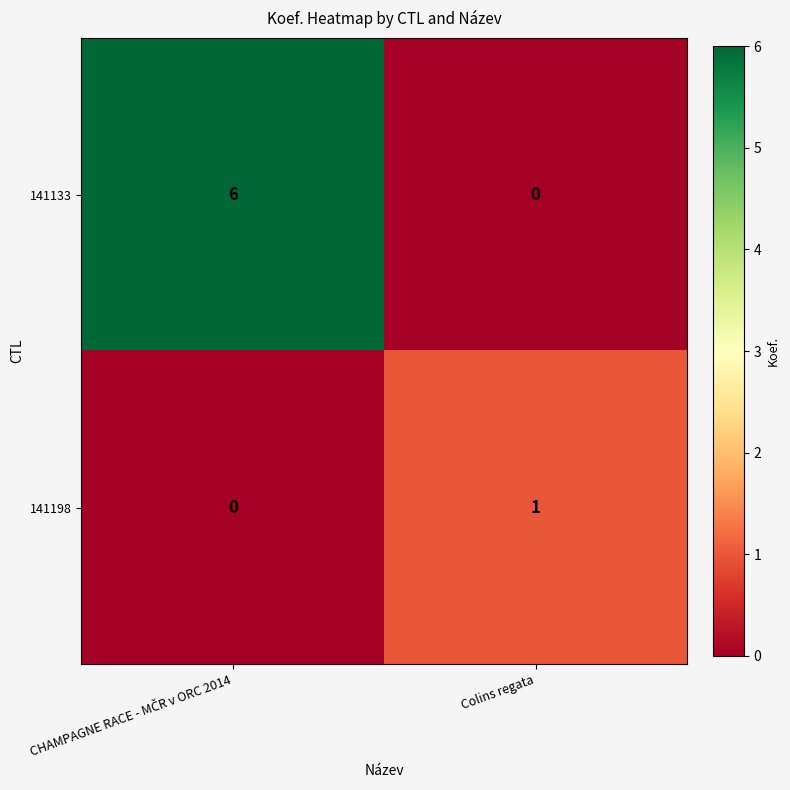

Reading left to right, extract all data points from this chart.

141133: 6	0
141198: 0	1